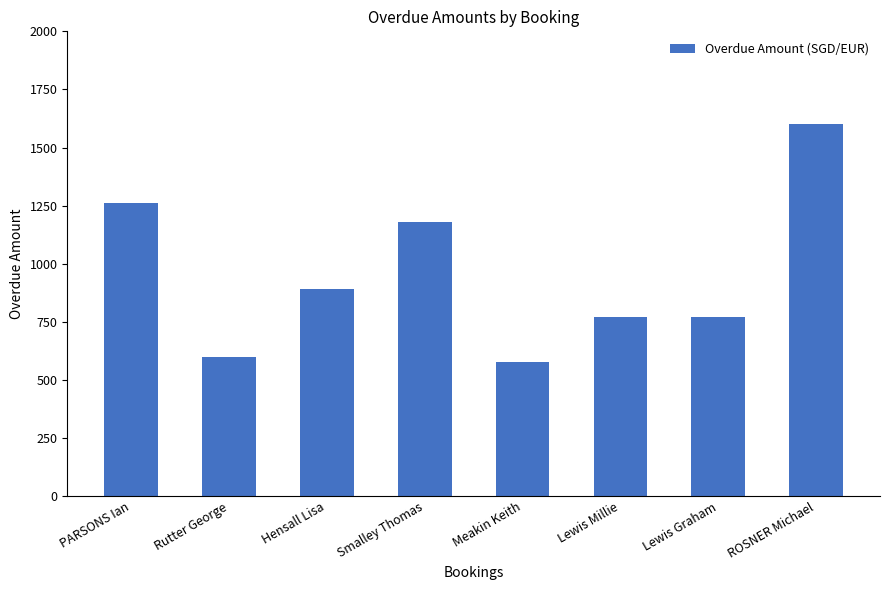

What is the label of the 2nd bar from the left?

Rutter George